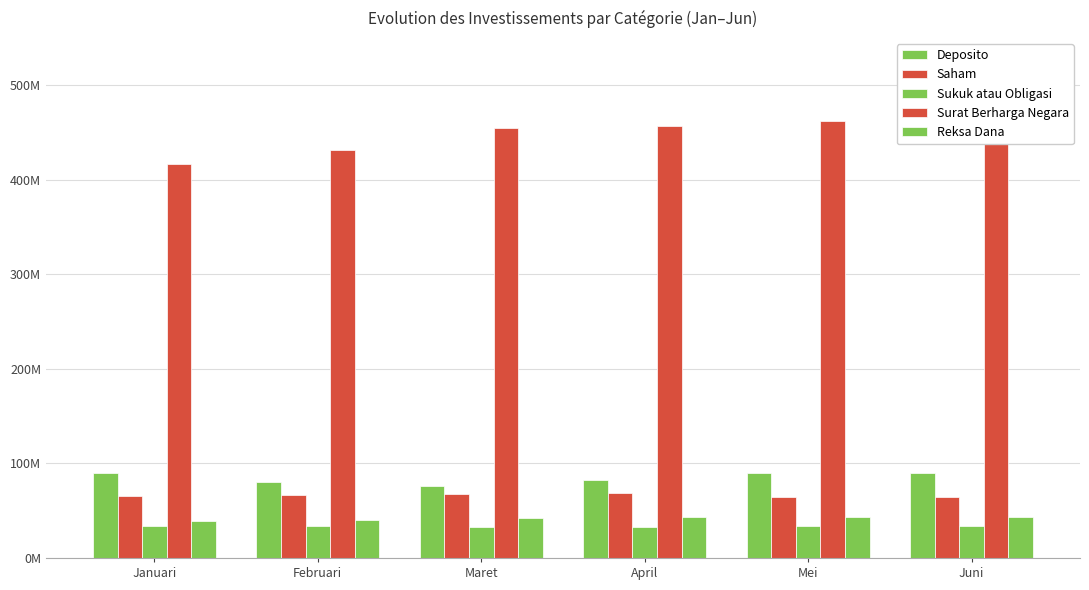

What is the total value across all series at Maret?

673094054.4